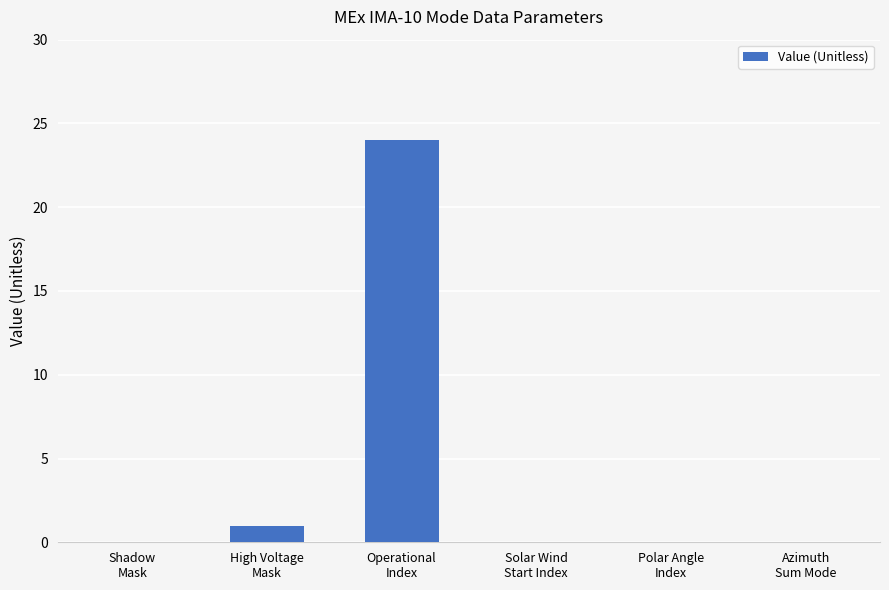

True or false: the data shows 0 at Solar Wind
Start Index.

True